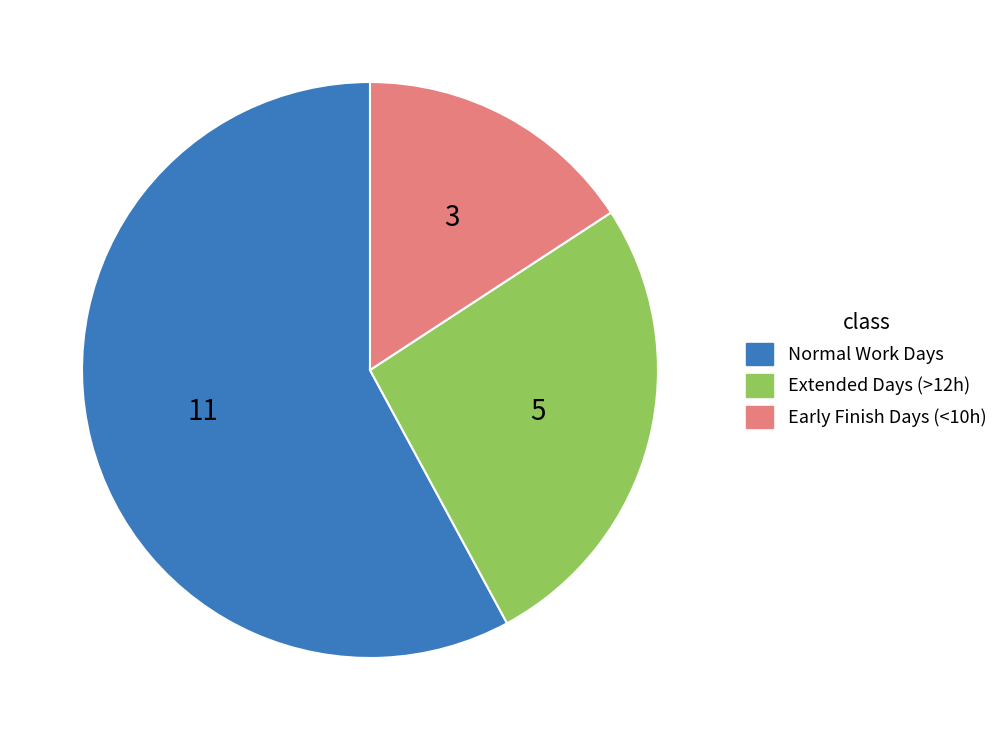

Is there a majority slice in this chart?

Yes